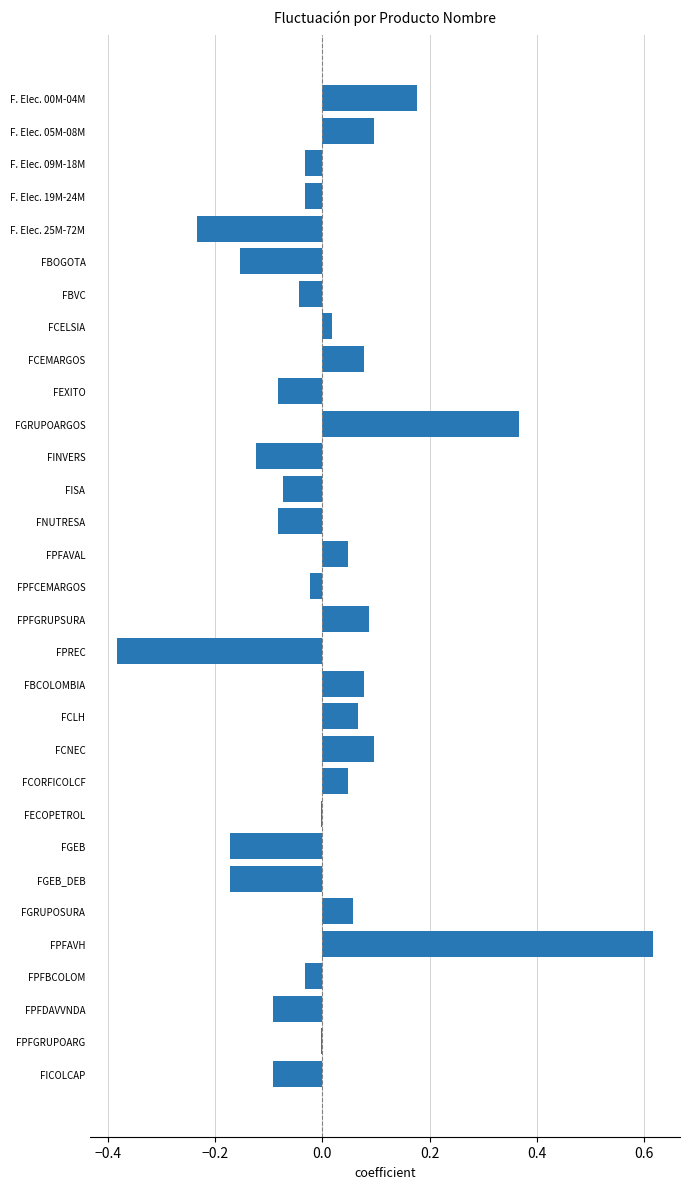

What is the change in value from FINVERS to FPFBCOLOM?

+0.1